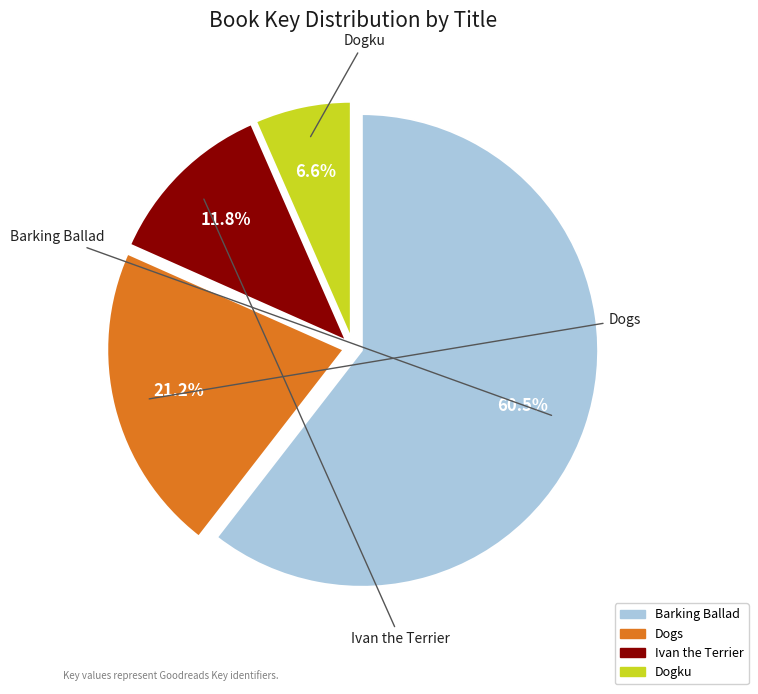

The Ivan the Terrier slice represents 25% of the pie. True or false?

False